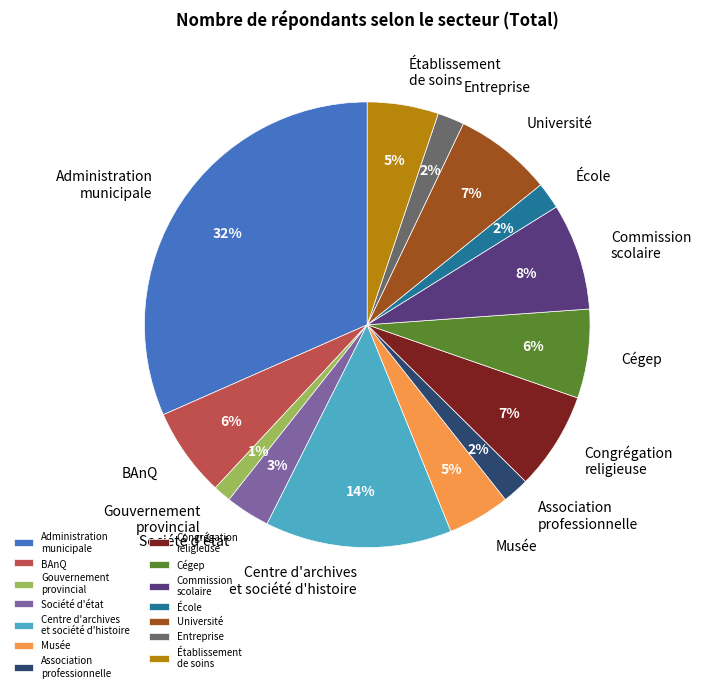

Approximately how many times larger is the value at Commission scolaire compared to École?

4.0